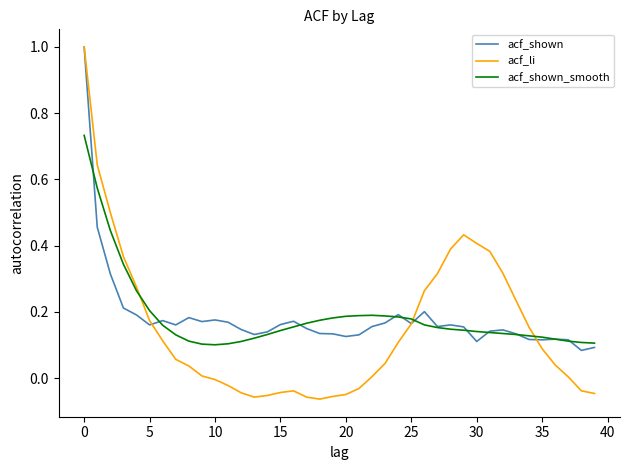

True or false: acf_li has more than 1 points higher than both neighbors.

True